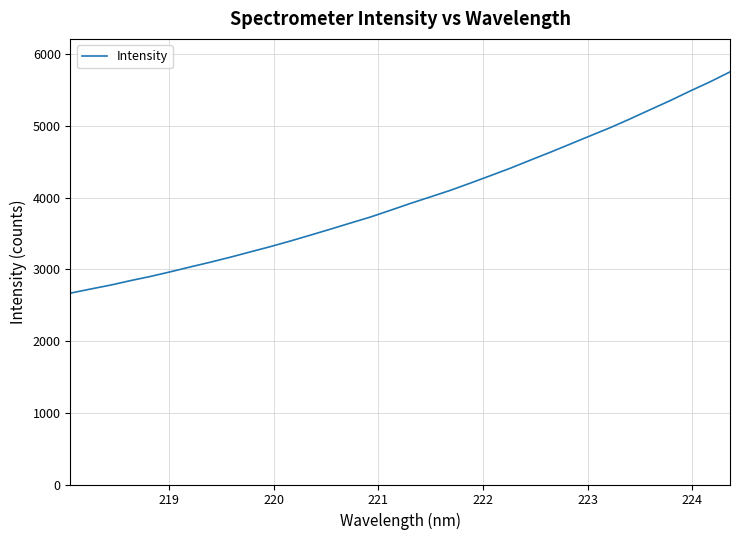

What is the difference between the maximum and minimum values?

3085.1